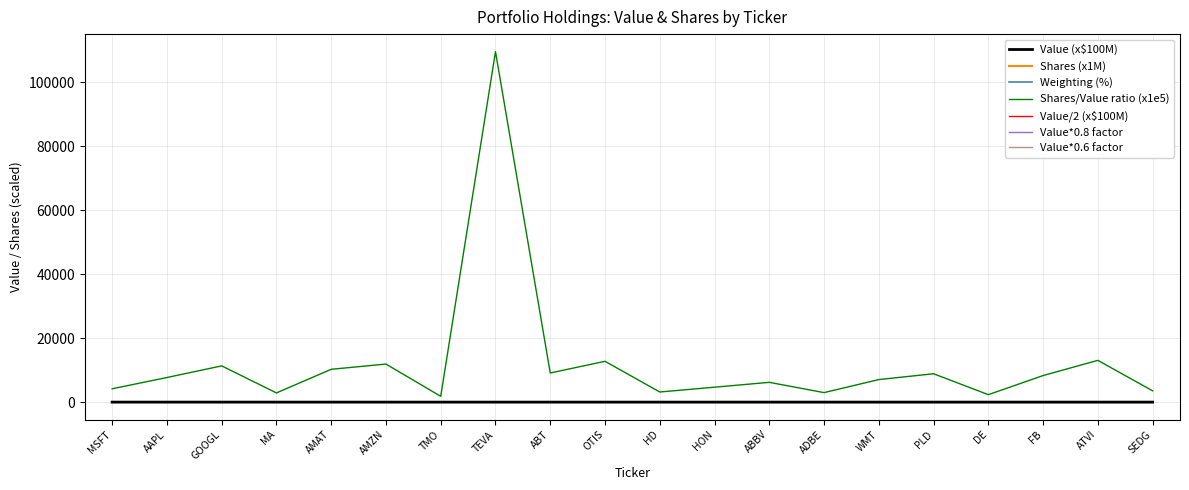

True or false: Shares/Value ratio (x1e5) has a value of 2971.5 at ADBE.

True